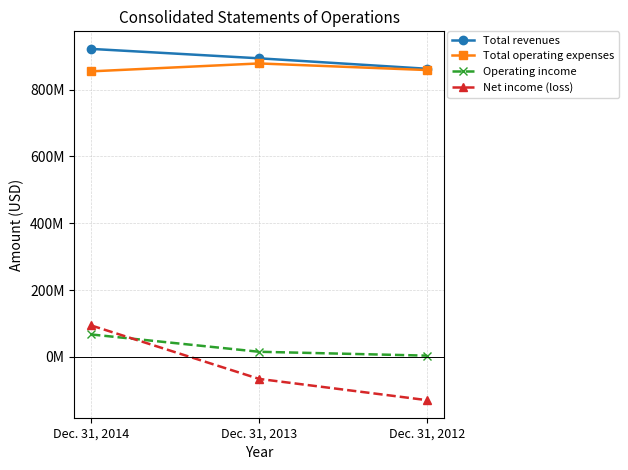

What is the minimum value shown in the chart?

-129414000